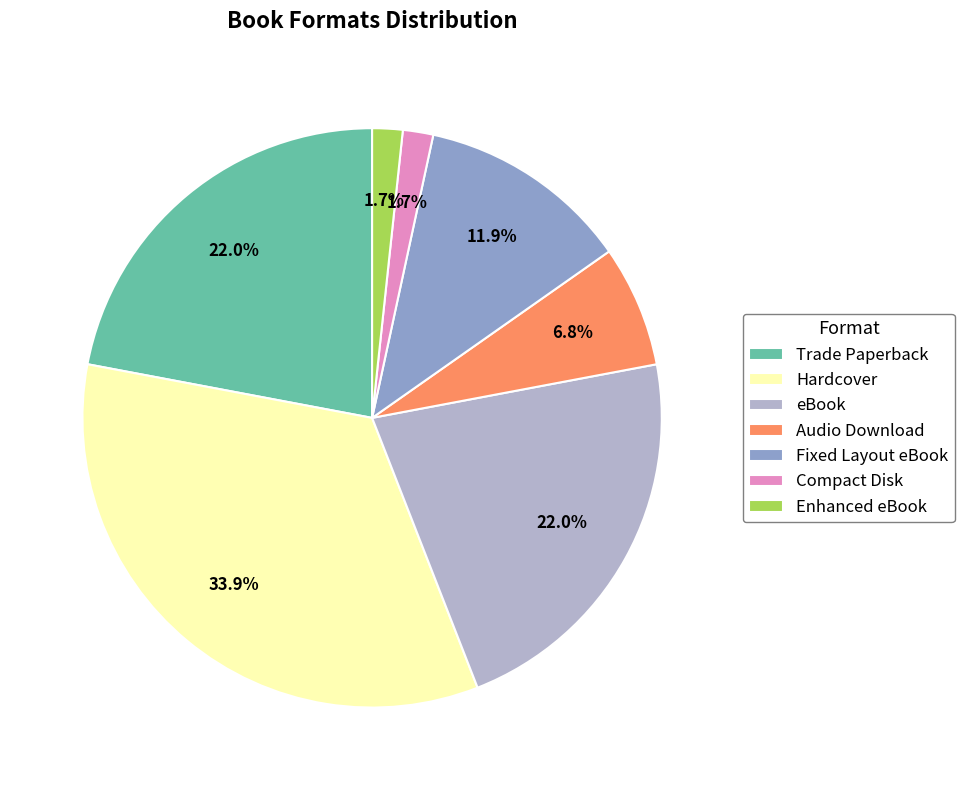

Between Hardcover and Audio Download, which is larger?

Hardcover